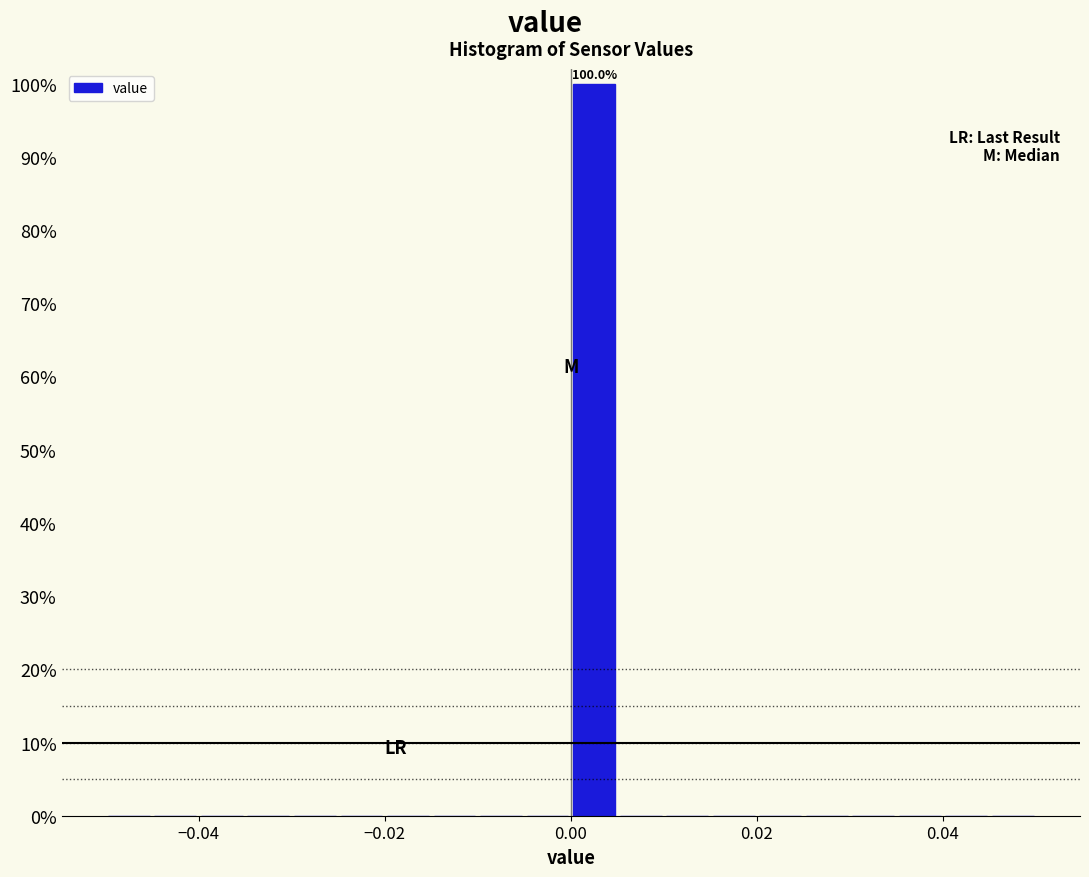

Around what value on the x-axis is the tallest bar? Give the approximate position of its centre, as read against the axis.

0.002